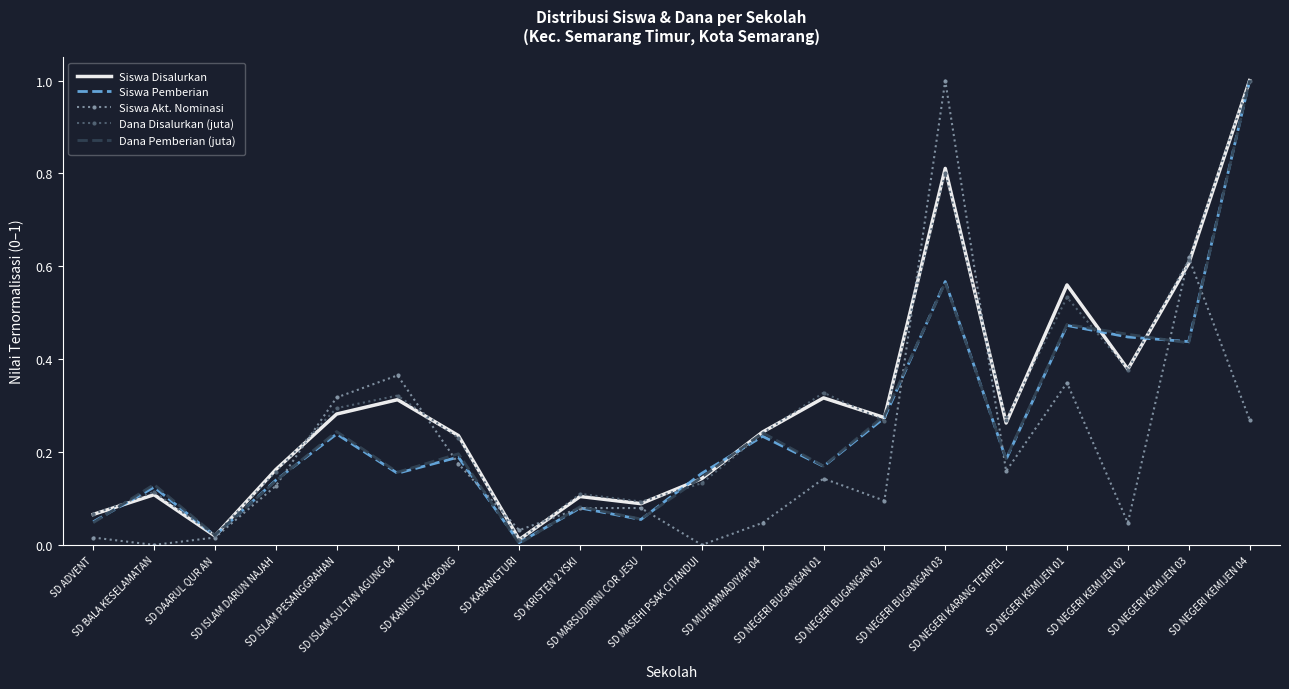

What is the maximum value shown in the chart?

1.0